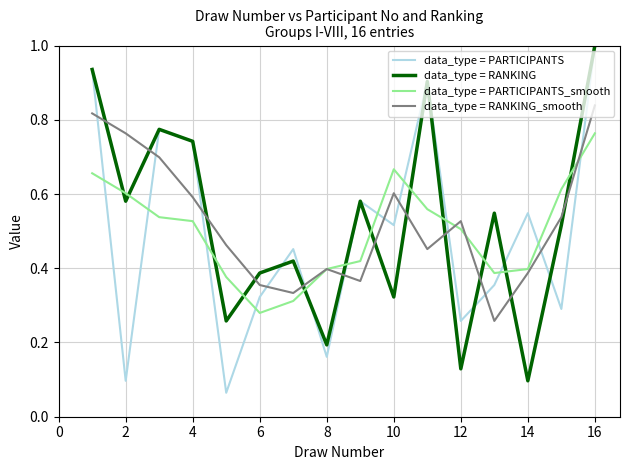

What is the maximum value shown in the chart?

1.0